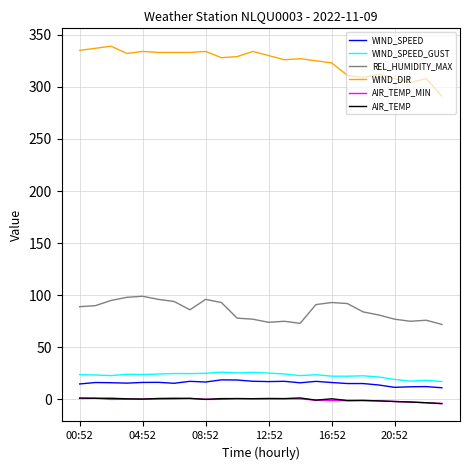

True or false: WIND_SPEED_GUST and AIR_TEMP_MIN intersect in this chart.

False